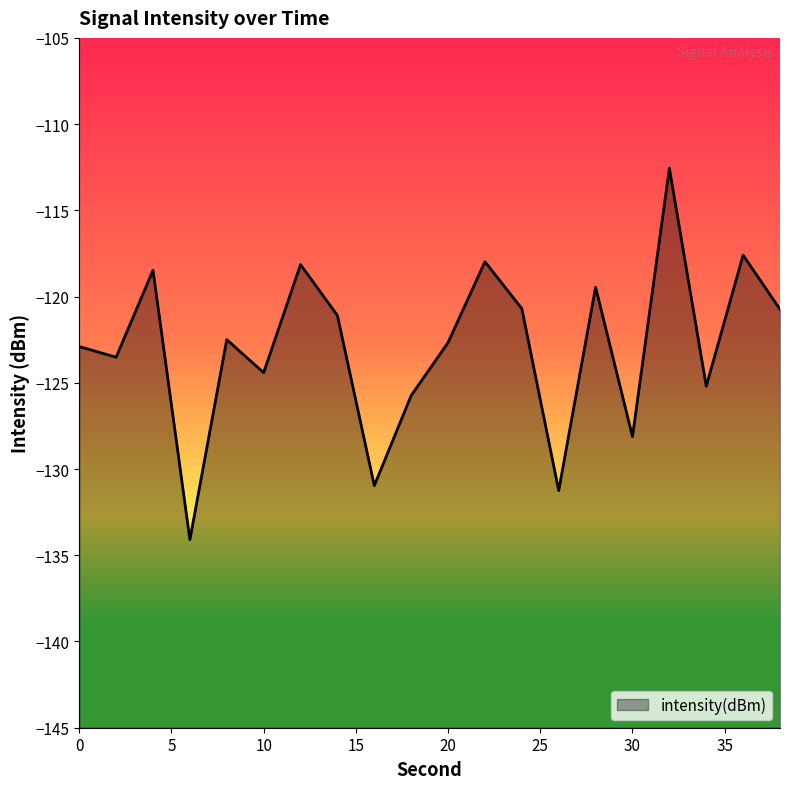

Reading right to left, extract all data points from this chart.

38=-120.7	36=-117.6	34=-125.2	32=-112.6	30=-128.1	28=-119.5	26=-131.2	24=-120.7	22=-118.0	20=-122.7	18=-125.7	16=-131.0	14=-121.1	12=-118.1	10=-124.4	8=-122.5	6=-134.1	4=-118.5	2=-123.5	0=-122.9